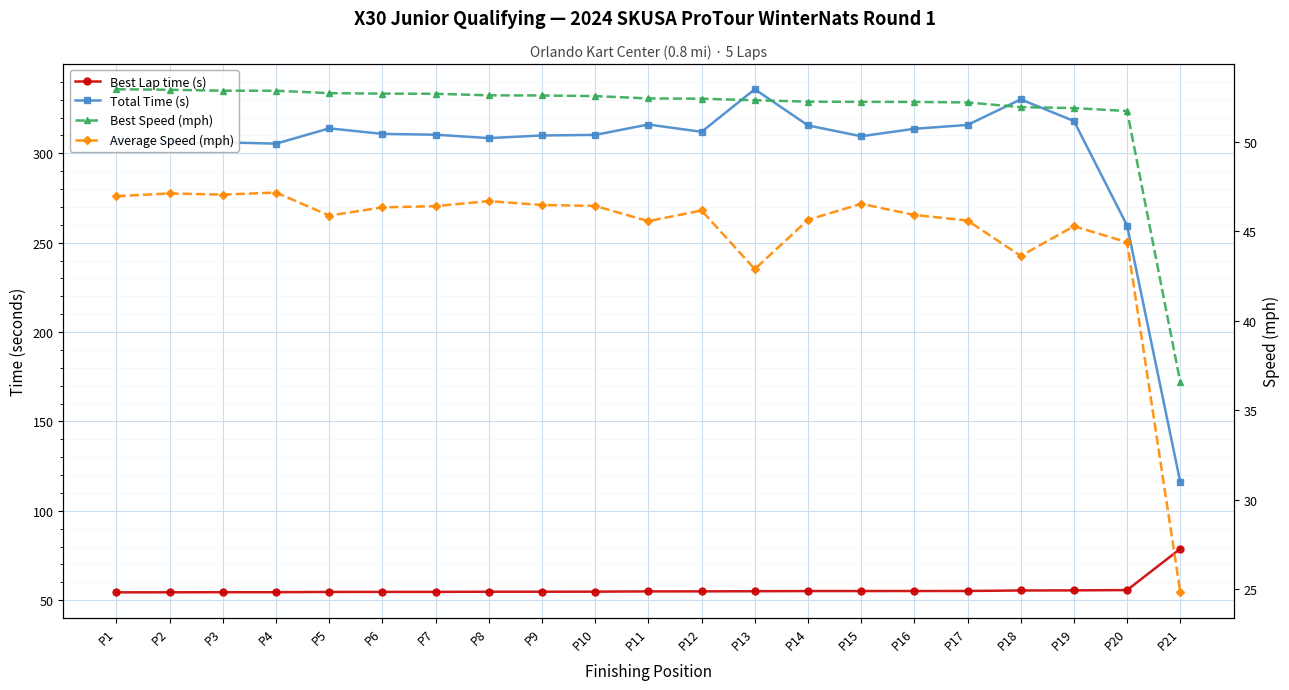

How many data points in Average Speed (mph) are above 46?

11